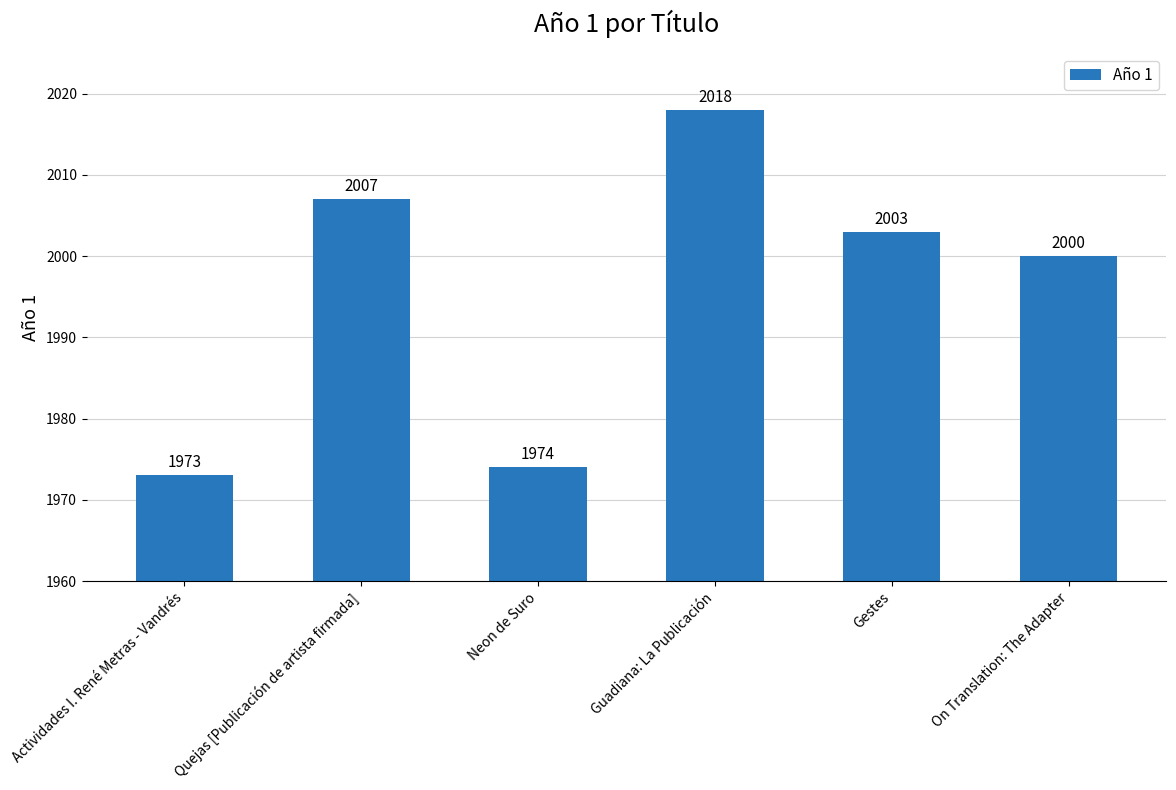

Between Guadiana: La Publicación and Actividades I. René Metras - Vandrés, which is larger?

Guadiana: La Publicación